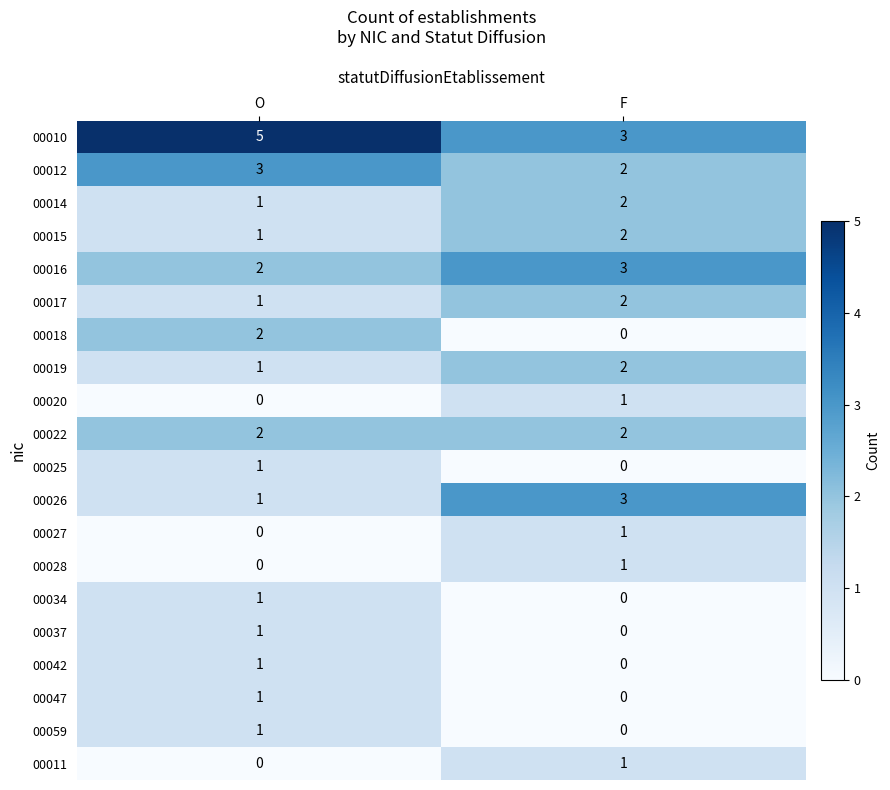

Rank the categories by 00012 value from lowest to highest.

F, O